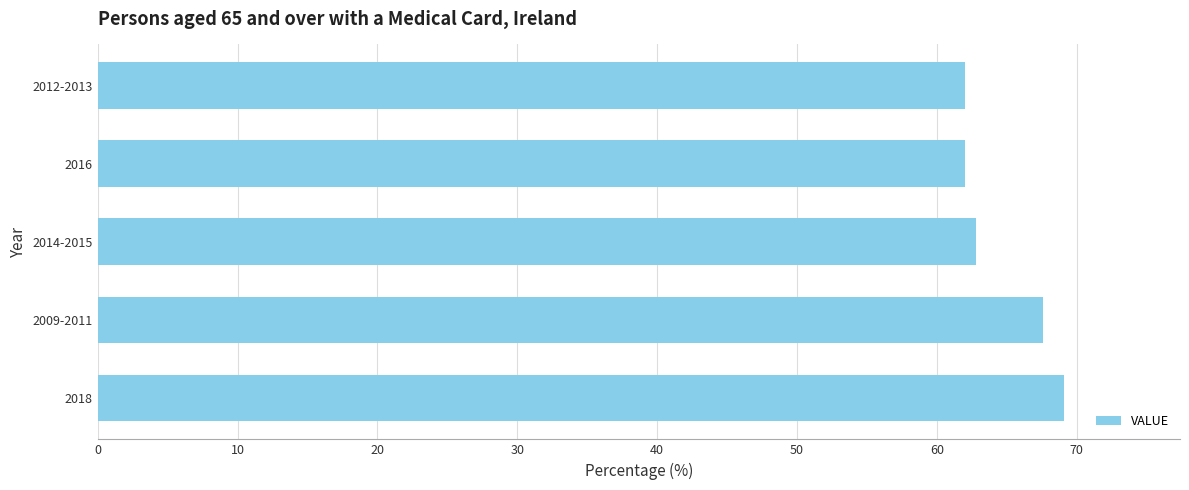

What is the greatest value displayed?

69.1